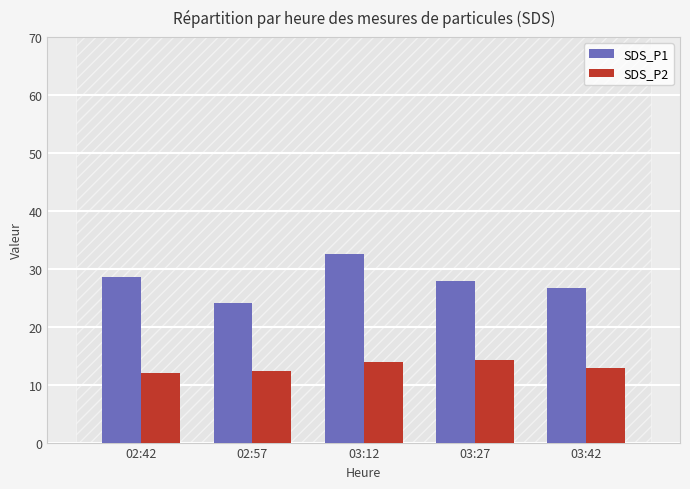

At 03:27, list the series in order from smallest to largest.

SDS_P2, SDS_P1